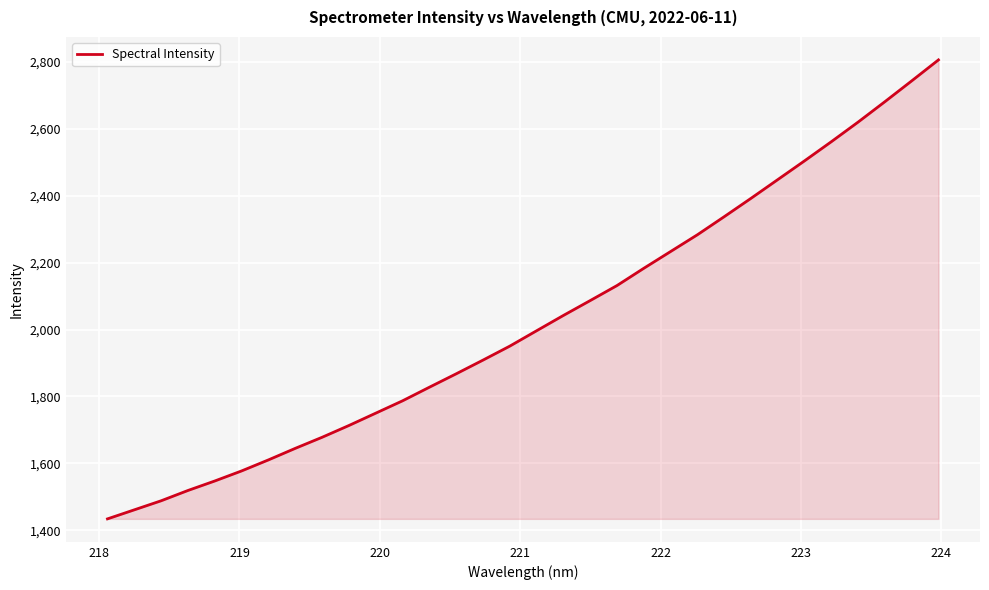

What is the minimum value shown in the chart?

1433.8